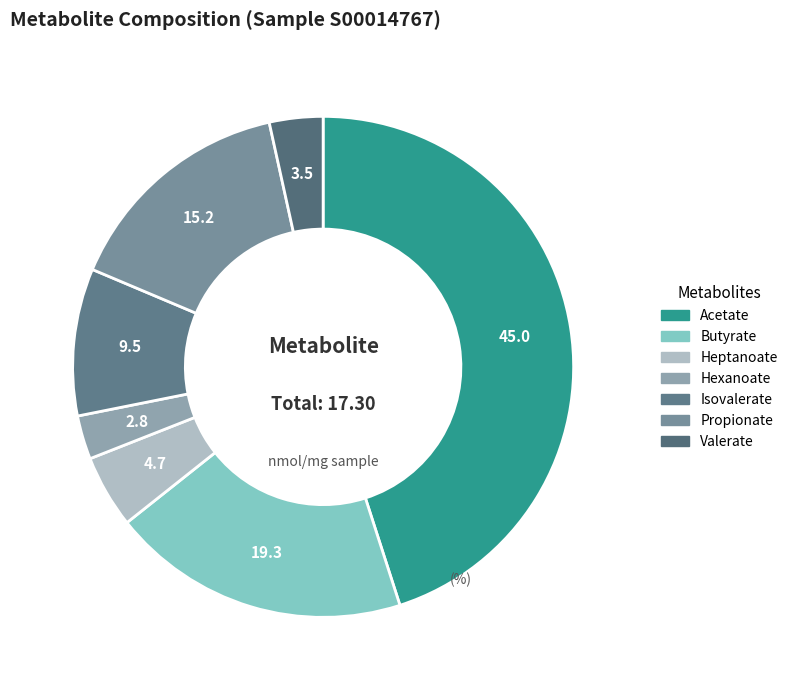

What is the largest slice in the pie chart?

Acetate